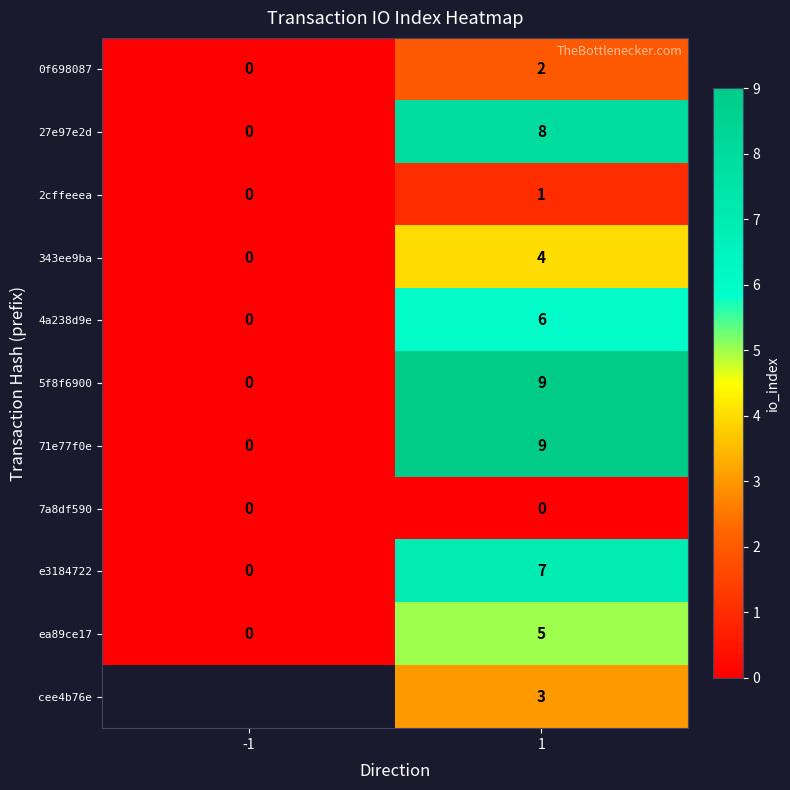

At how many categories does at least one series exceed 4?

1